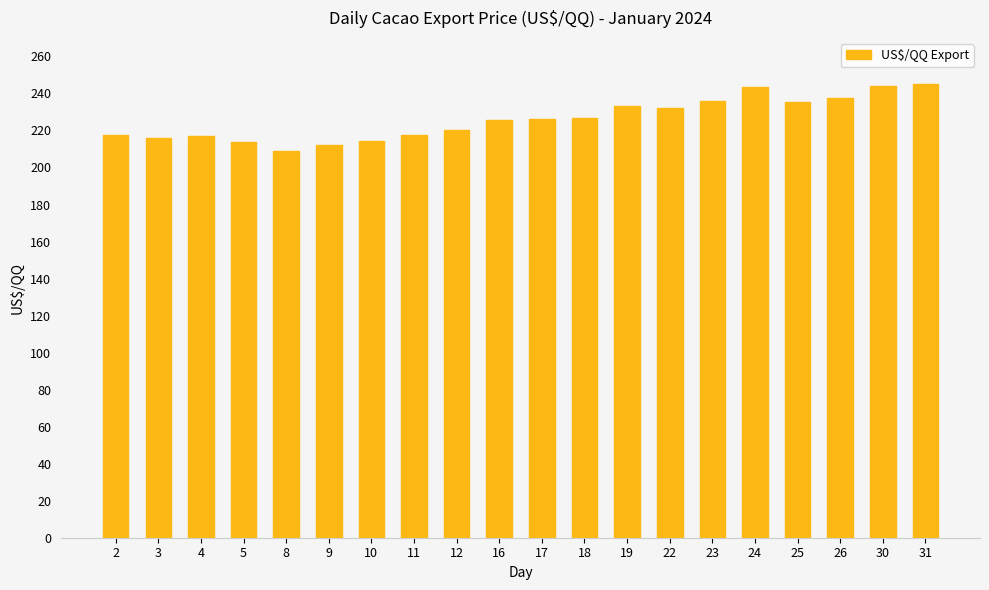

Read the value at 26.

237.6